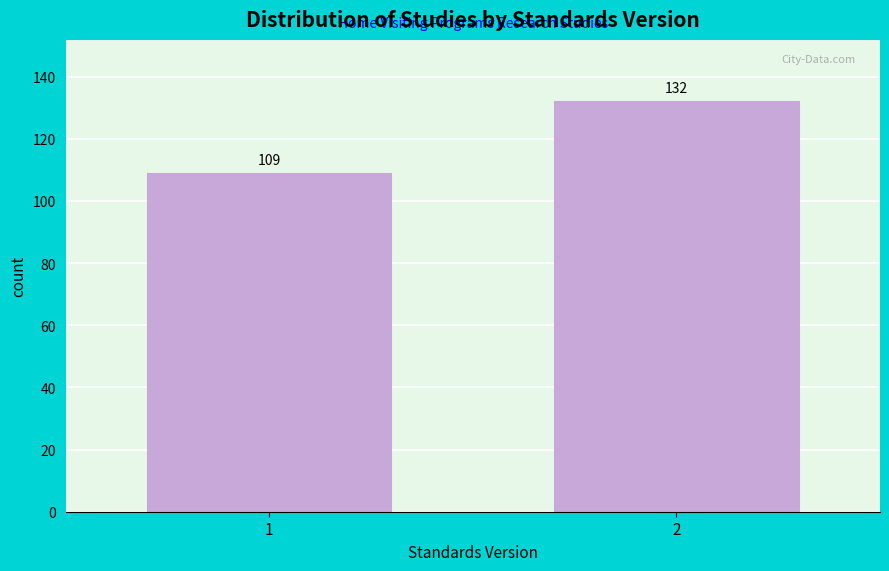

Reading left to right, what are all the values shown in this chart?

1=109	2=132